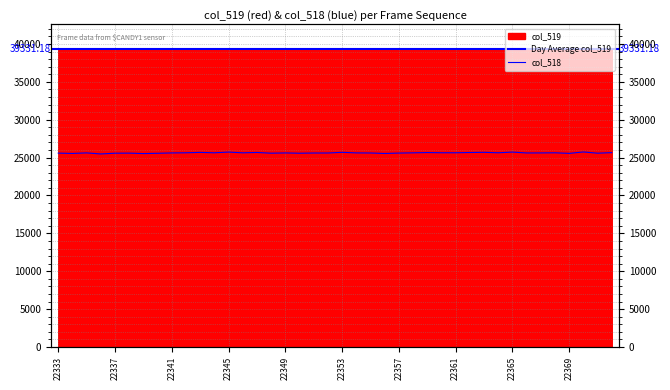

Is it true that the value at 22367 is 25616?

True